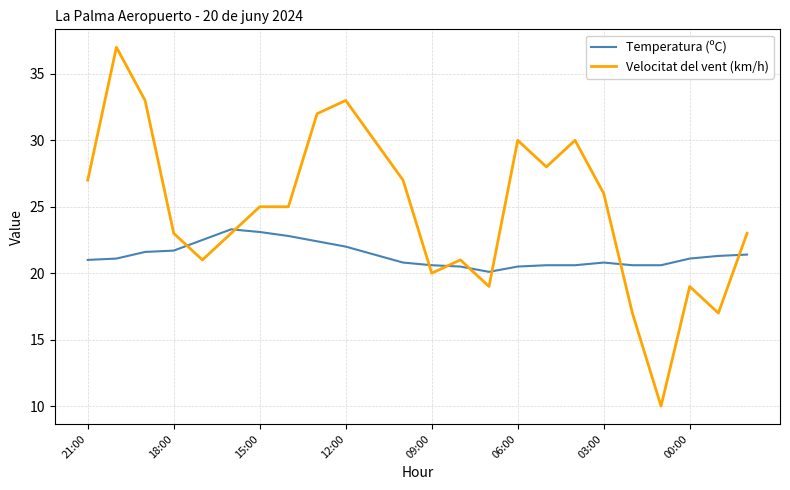

What is the minimum value for Temperatura (ºC)?

20.1